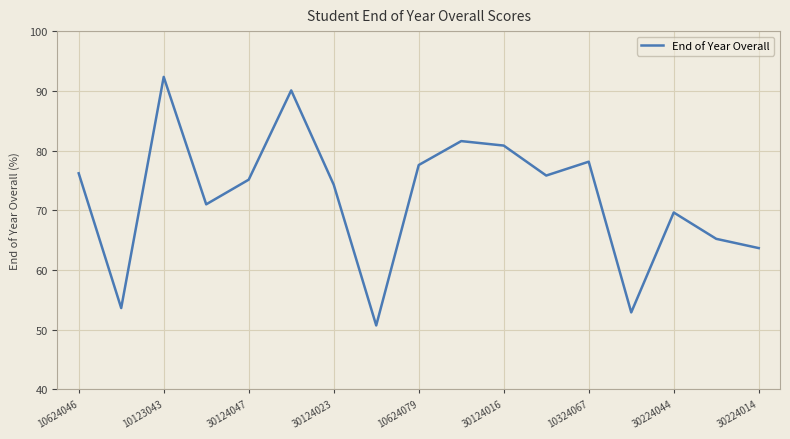

What is the smallest value displayed?

50.7